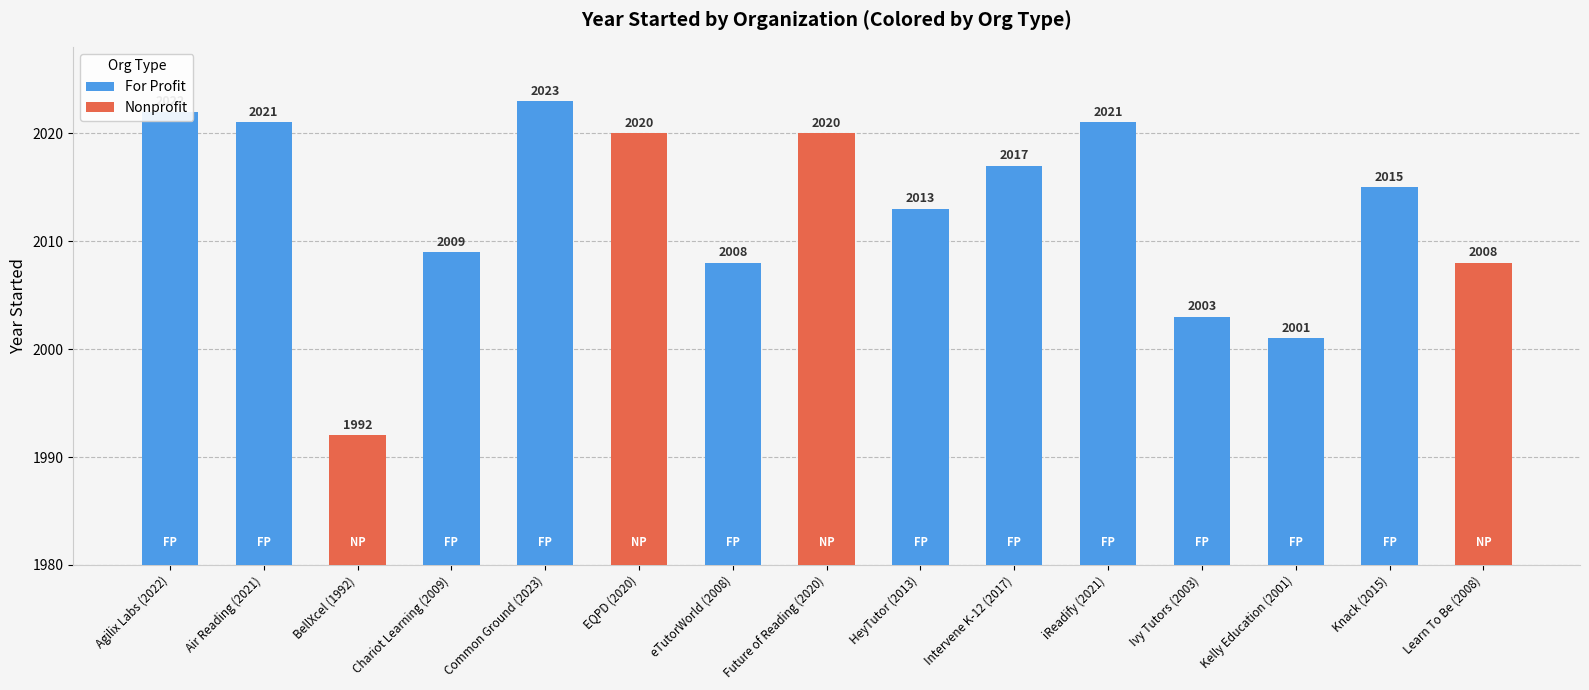

What is the minimum value shown in the chart?

1992